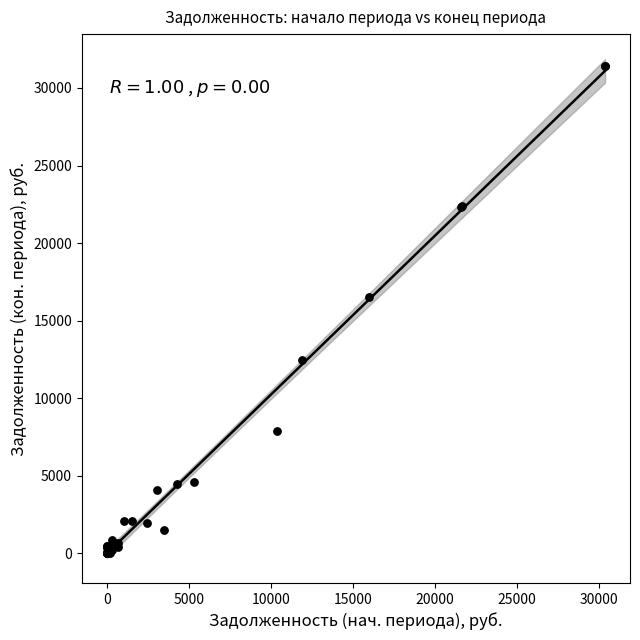

What Y value in the scatter plot is closest to 15711?

16538.4